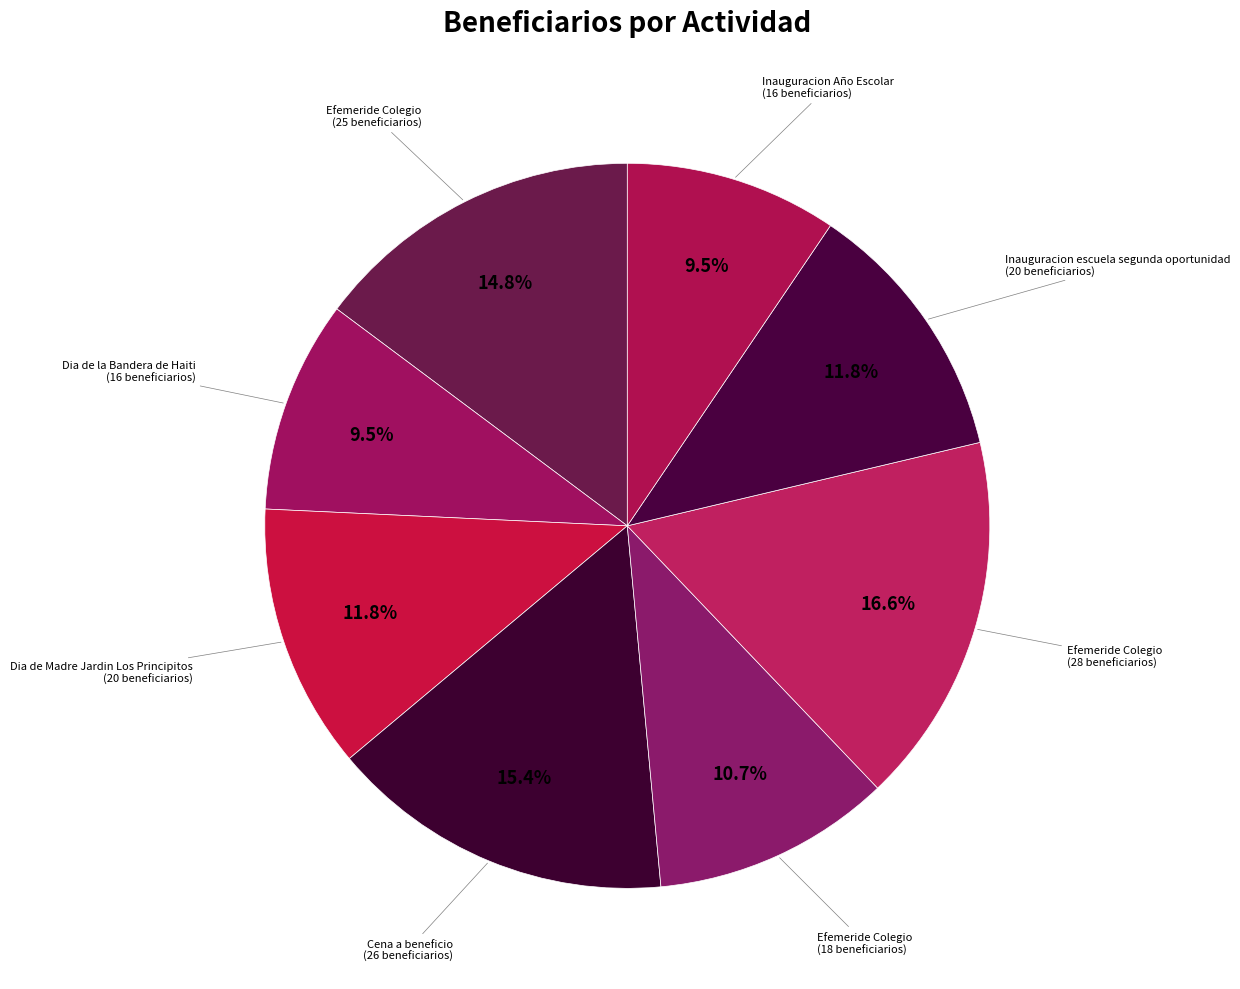

How many segments does this pie chart have?

8